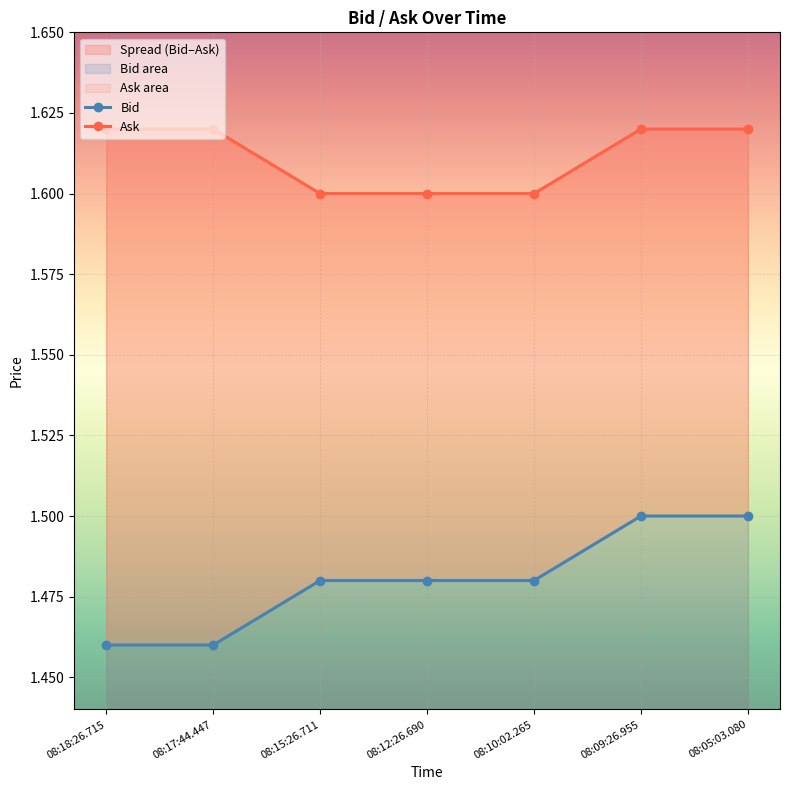

Which series has the largest total across all categories?

Ask